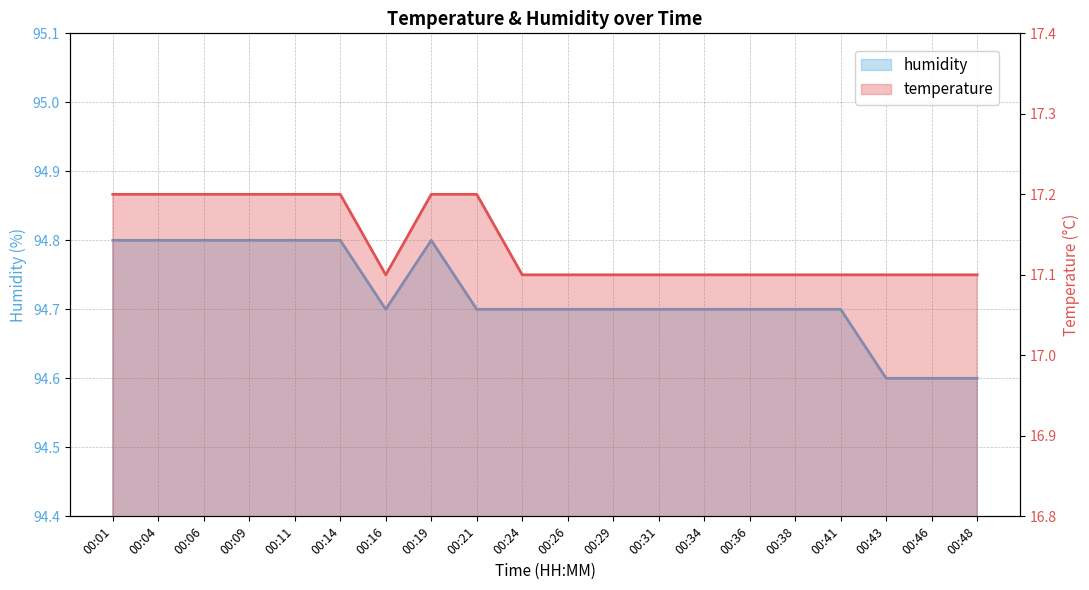

What is the average value of the humidity series?

94.7